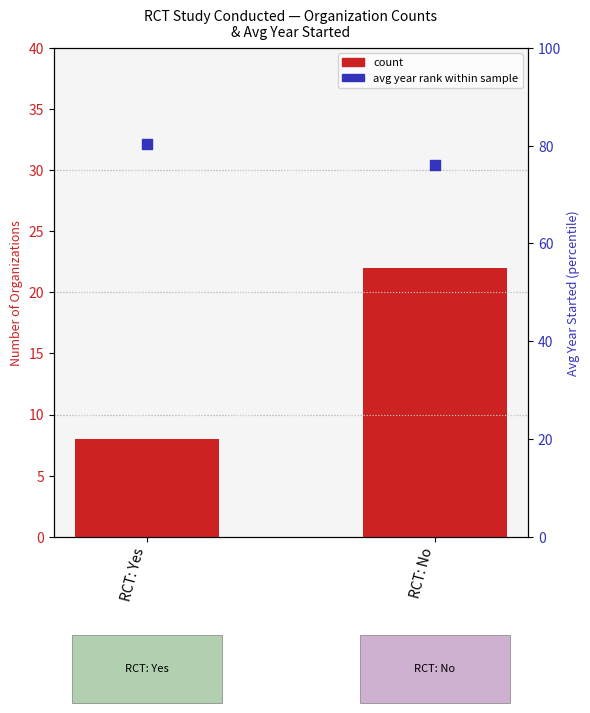

Which series contains the lowest Y value?

count